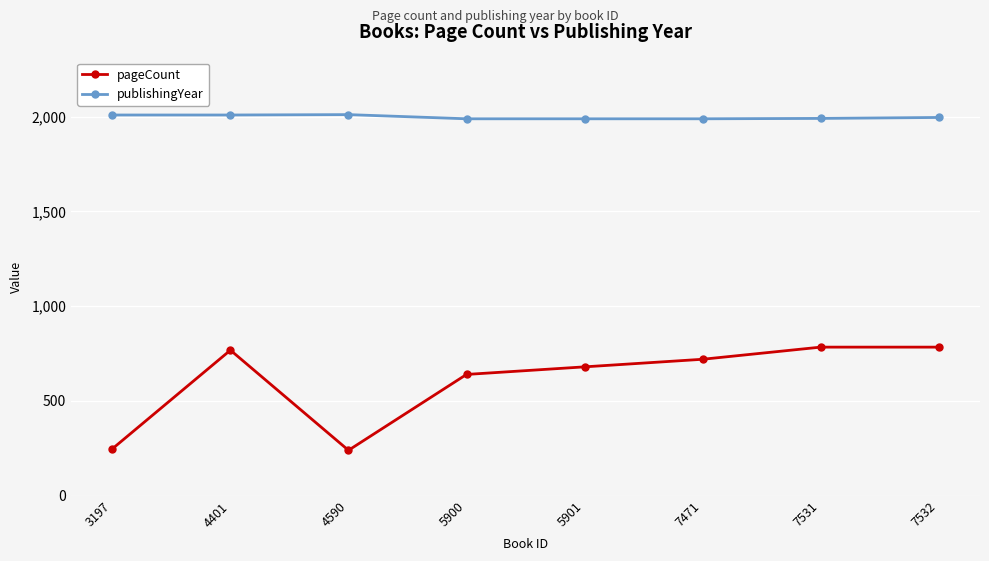

How many data points in publishingYear are less than 1995?

4